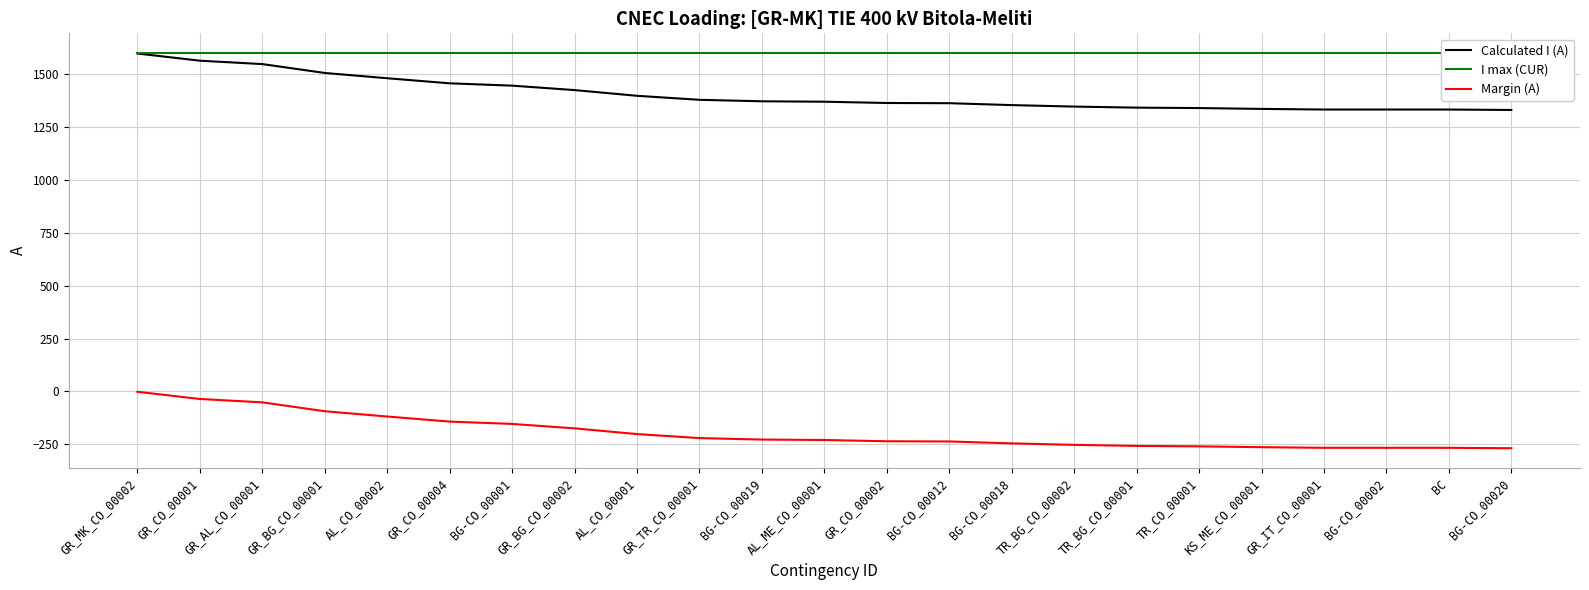

What is the lowest value of the Margin (A) series?

-269